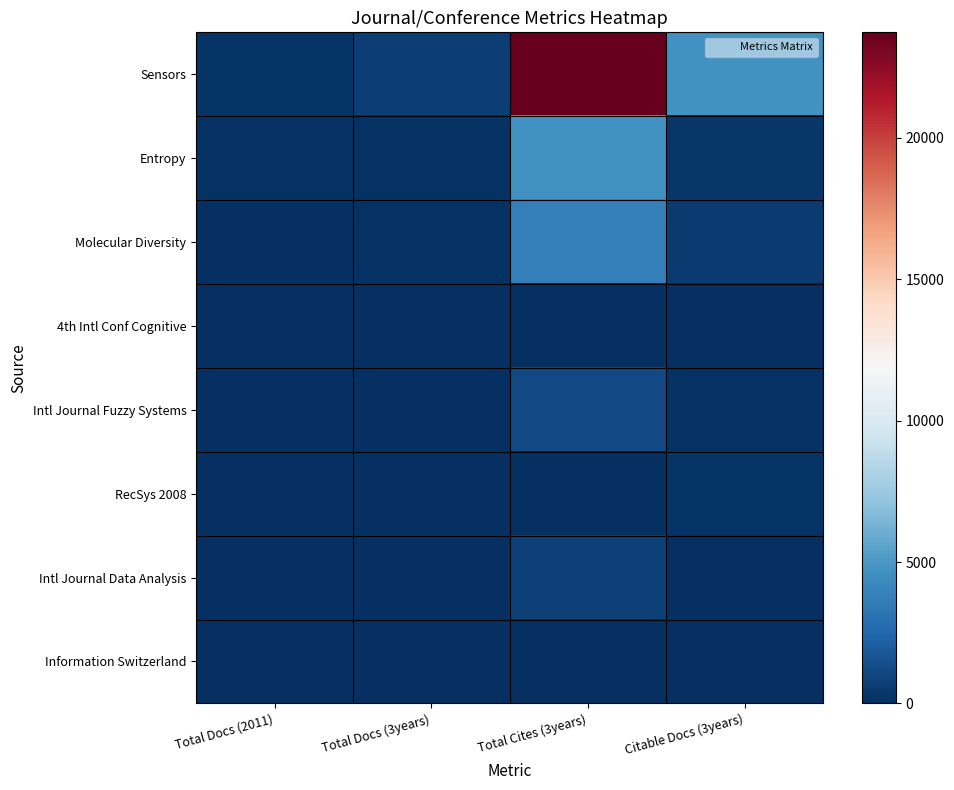

Count the number of categories in the chart.

4